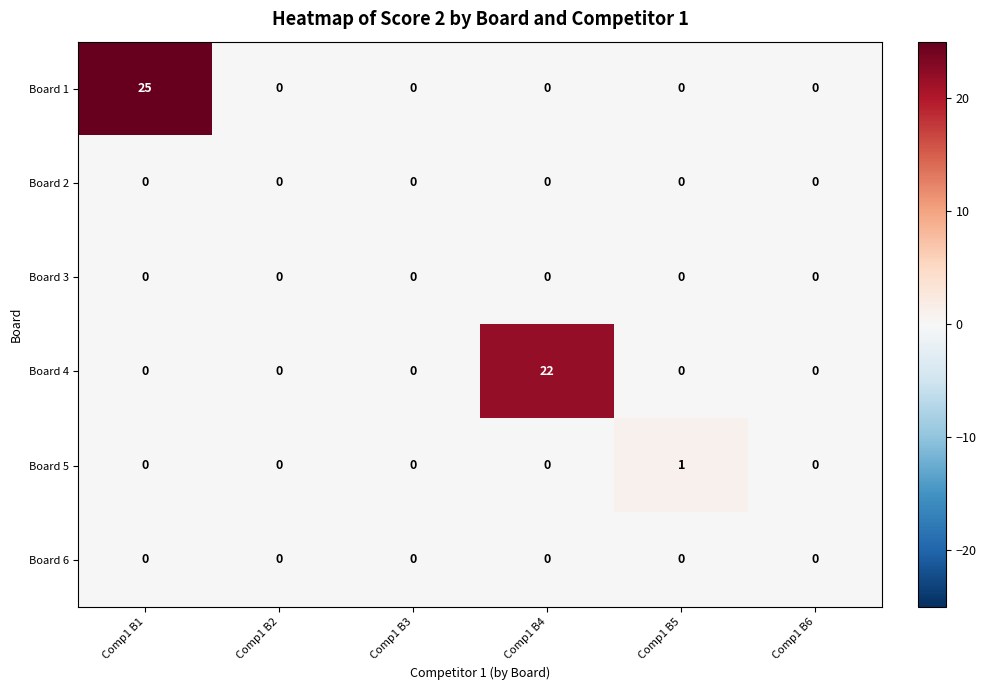

What is the difference between the maximum and minimum values in the Board 4 series?

22